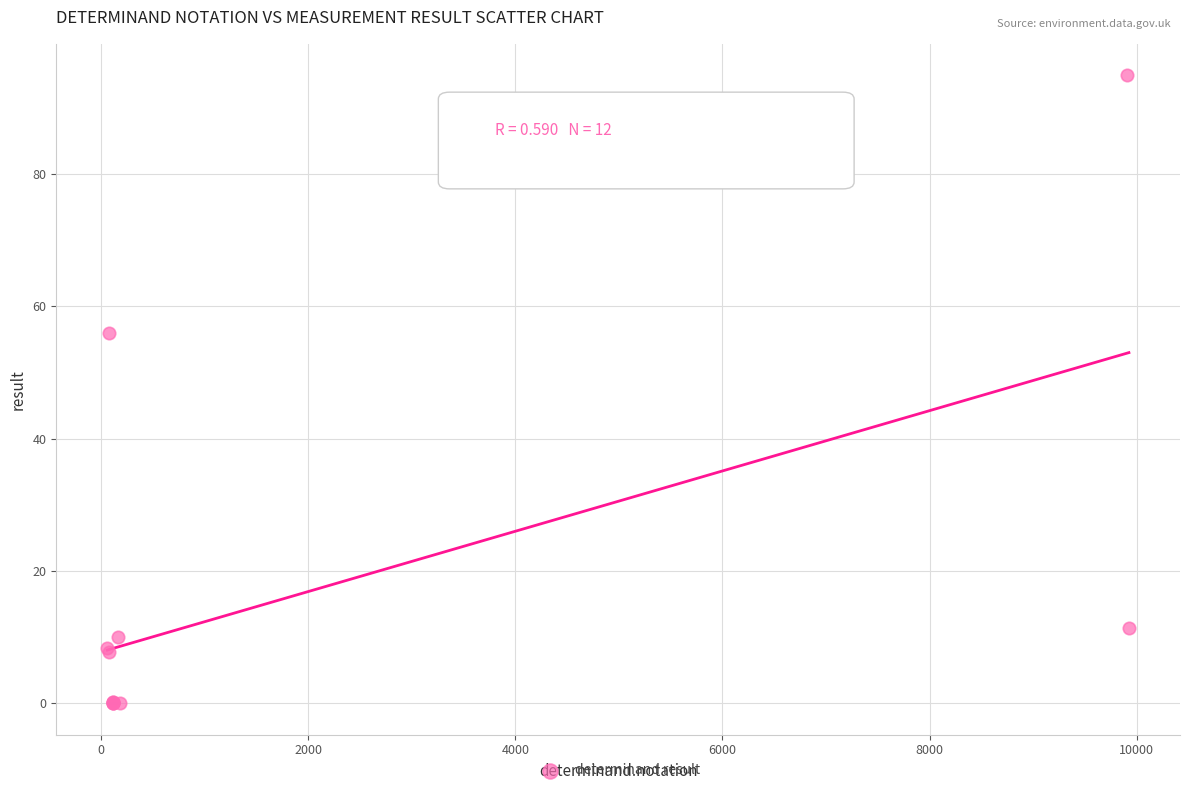

What Y value in the scatter plot is closest to 47?

56.0